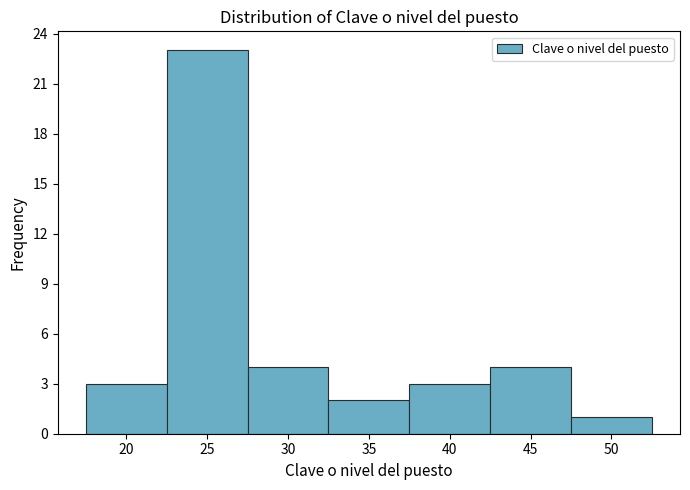

Which range on the x-axis has the tallest bar?

22.5 to 27.5